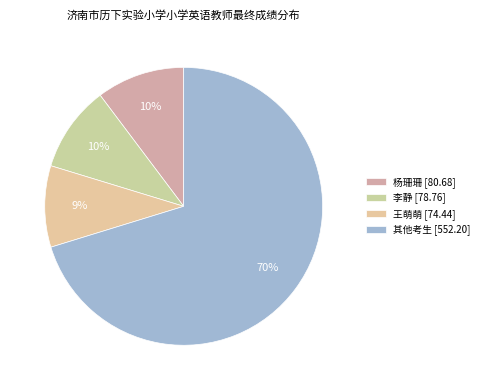

How many slices are in this pie chart?

4